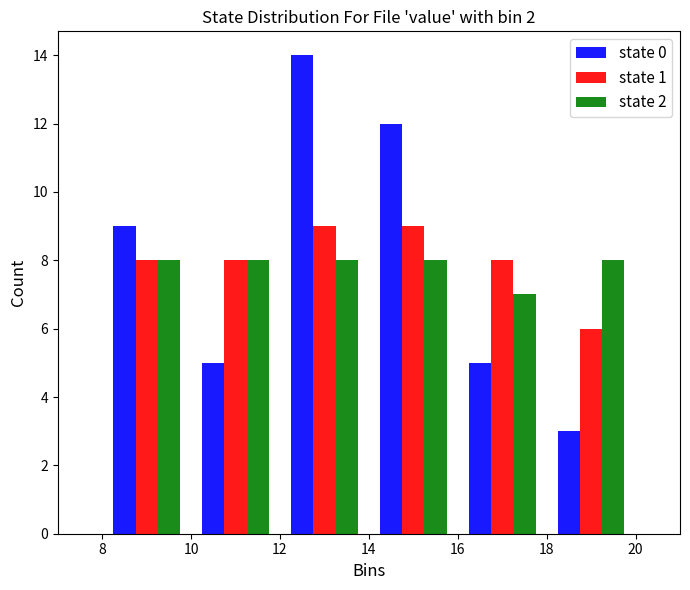

Reading left to right, transcribe this chart: for each range on the x-axis, give the height of each series' bar. The values are not printed on the chart, so give them approximately, as read against the axis.

8 to 10: state 0=9	state 1=8	state 2=8
10 to 12: state 0=5	state 1=8	state 2=8
12 to 14: state 0=14	state 1=9	state 2=8
14 to 16: state 0=12	state 1=9	state 2=8
16 to 18: state 0=5	state 1=8	state 2=7
18 to 20: state 0=3	state 1=6	state 2=8